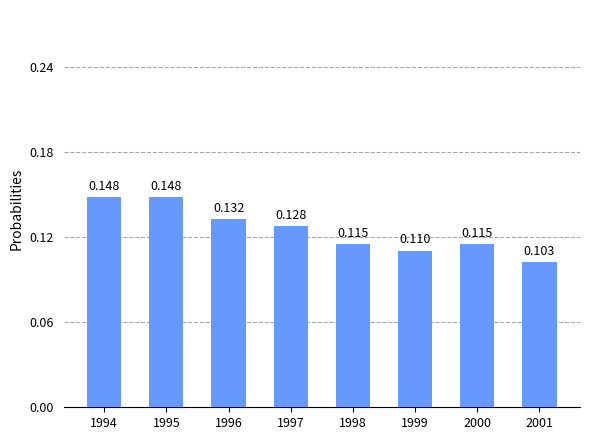

Reading right to left, extract all data points from this chart.

0.1	0.1	0.1	0.1	0.1	0.1	0.1	0.1